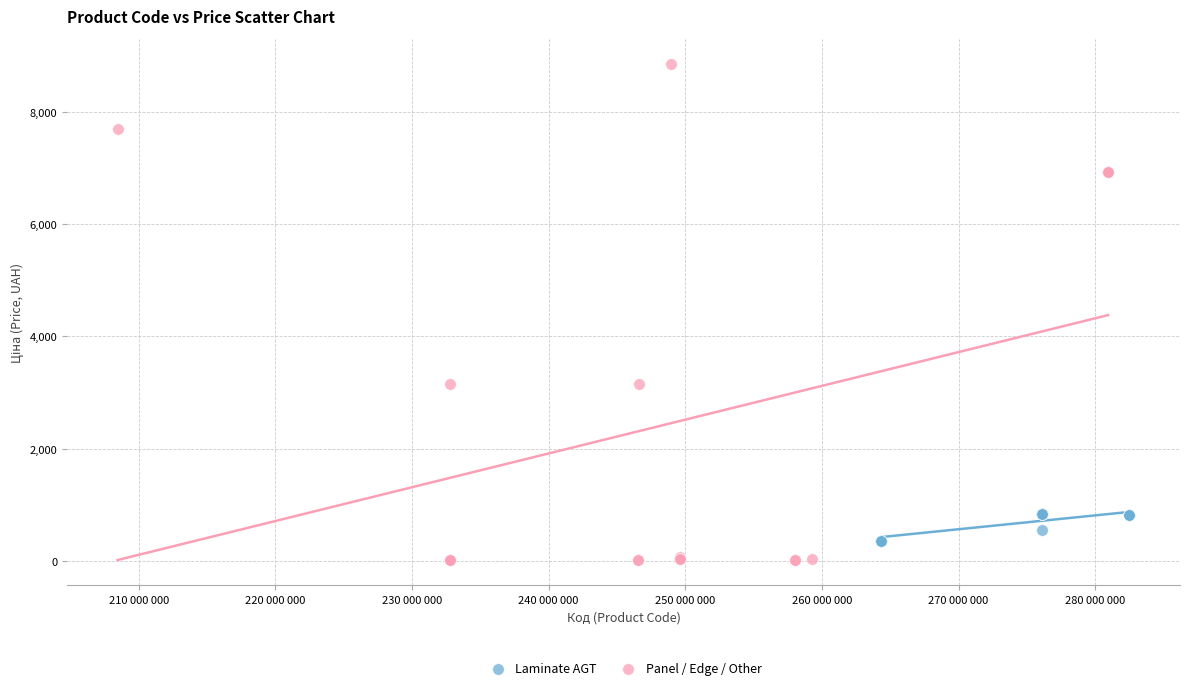

Which series reaches the maximum Y coordinate?

Panel / Edge / Other